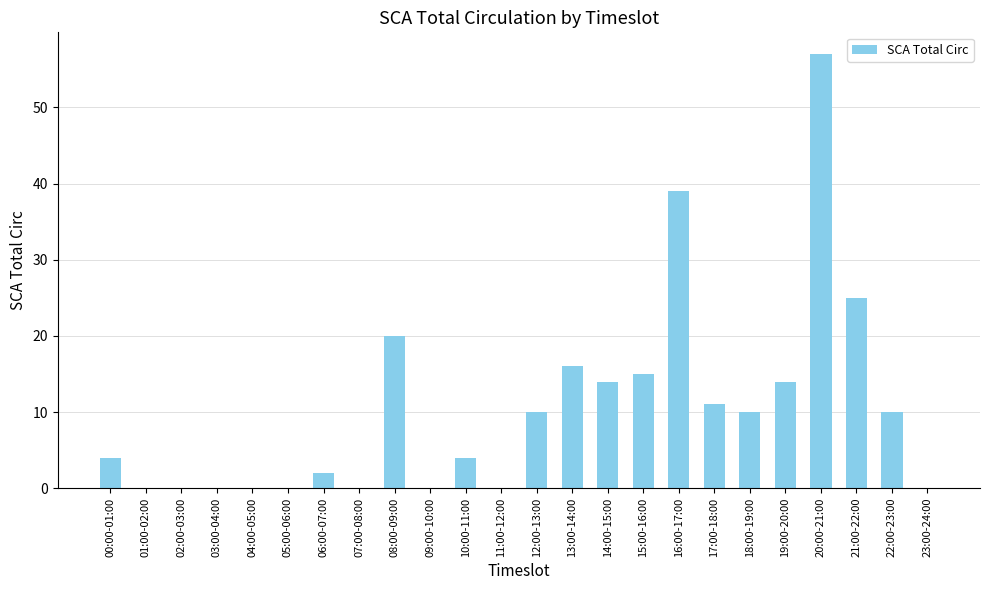

What is the change in value from 16:00-17:00 to 19:00-20:00?

-25